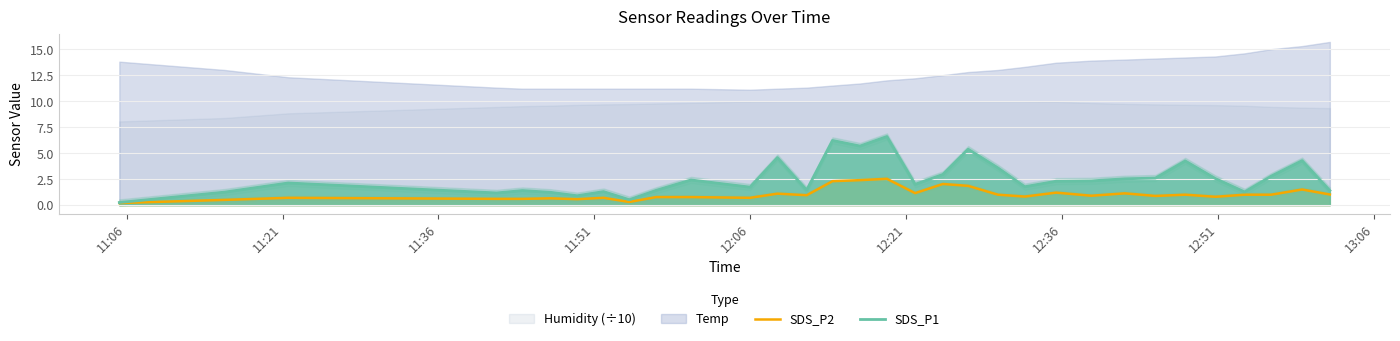

What is the maximum value for SDS_P1?

6.6